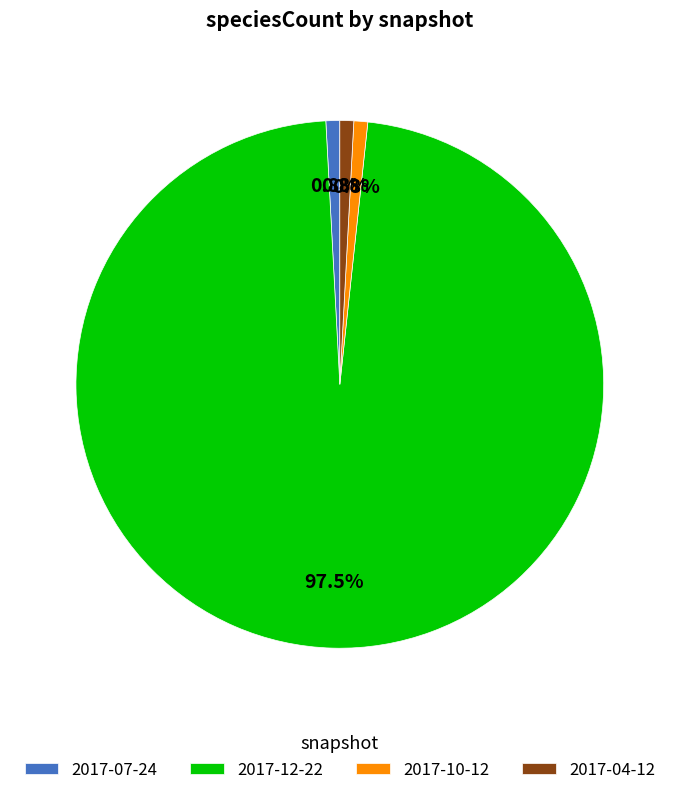

Is it true that 2017-10-12 is 1% of the pie?

True